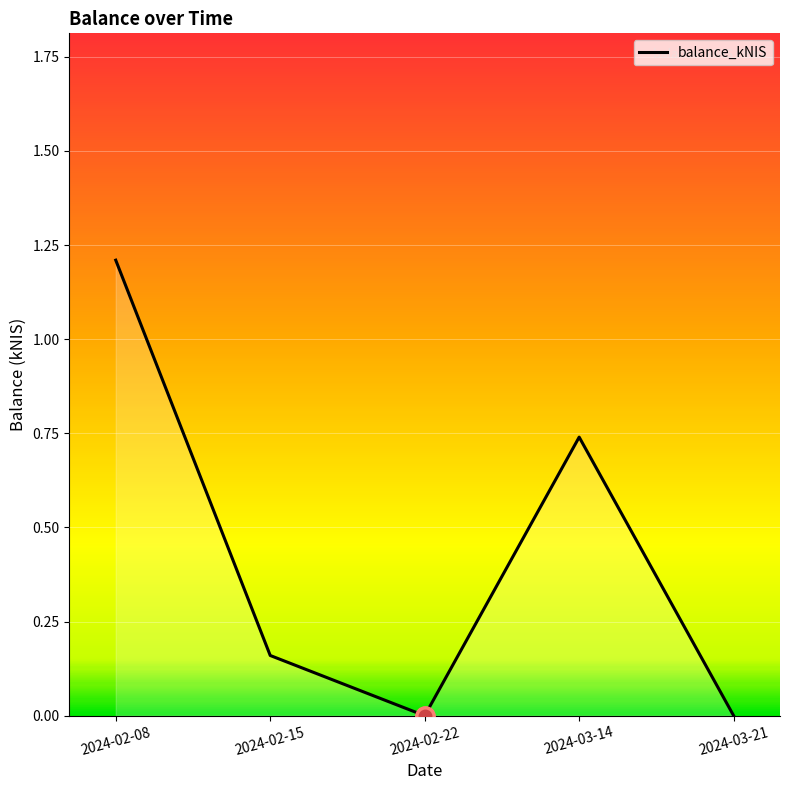

At which category does the chart reach its peak across all series?

2024-02-08